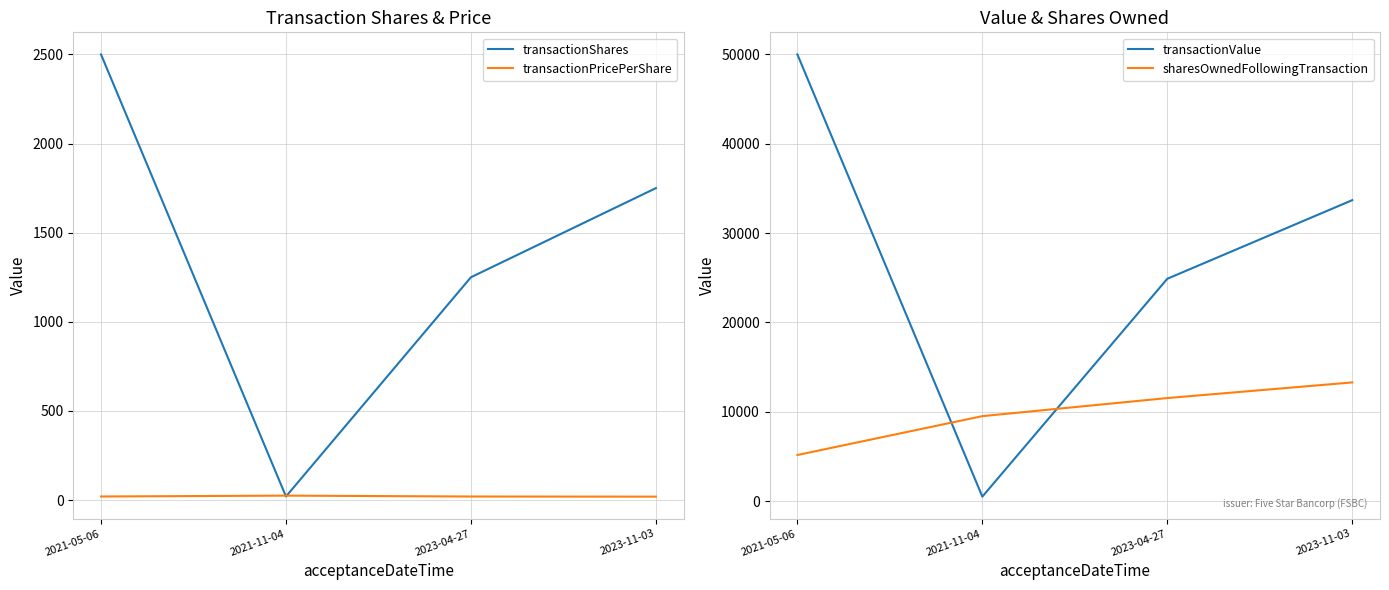

What position from the right is 2023-11-03?

1